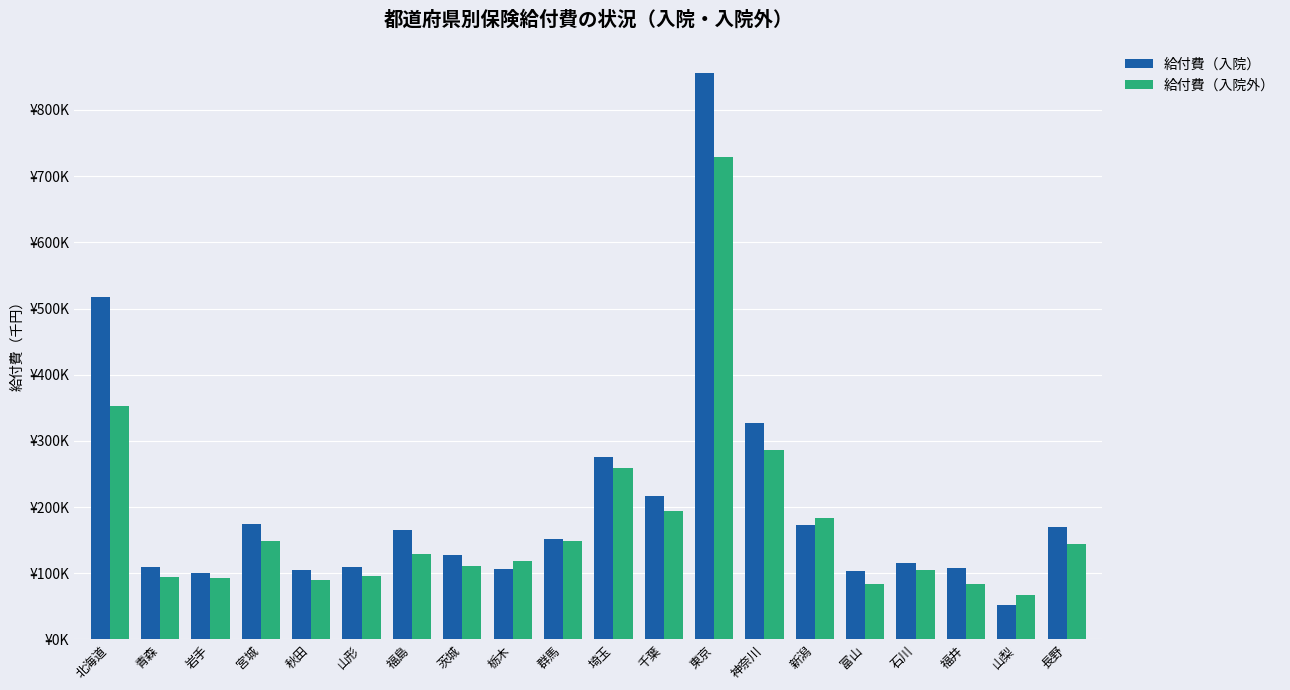

What are all the series names shown in the legend?

給付費（入院）, 給付費（入院外）